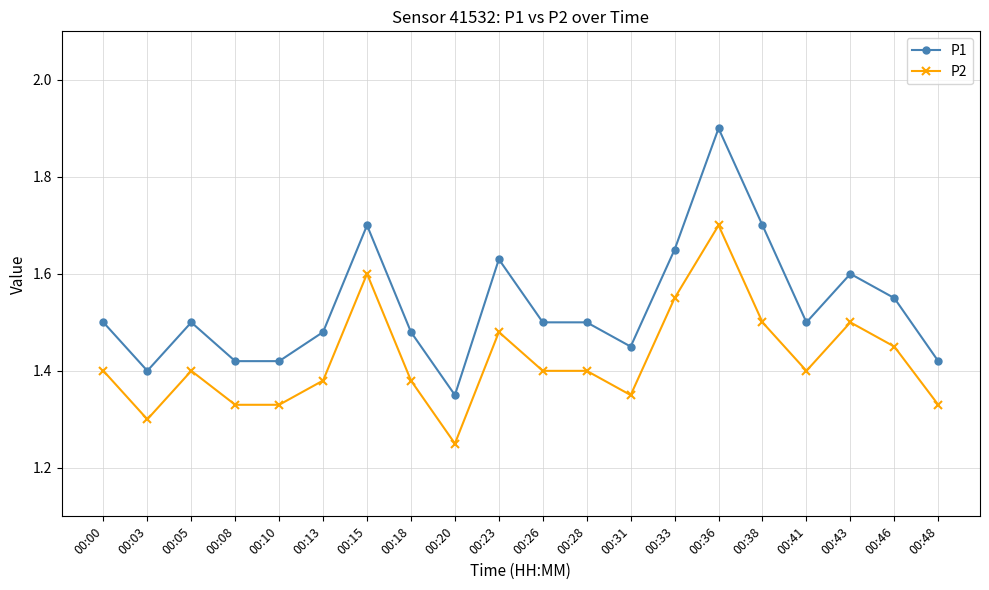

How many series are shown in this chart?

2